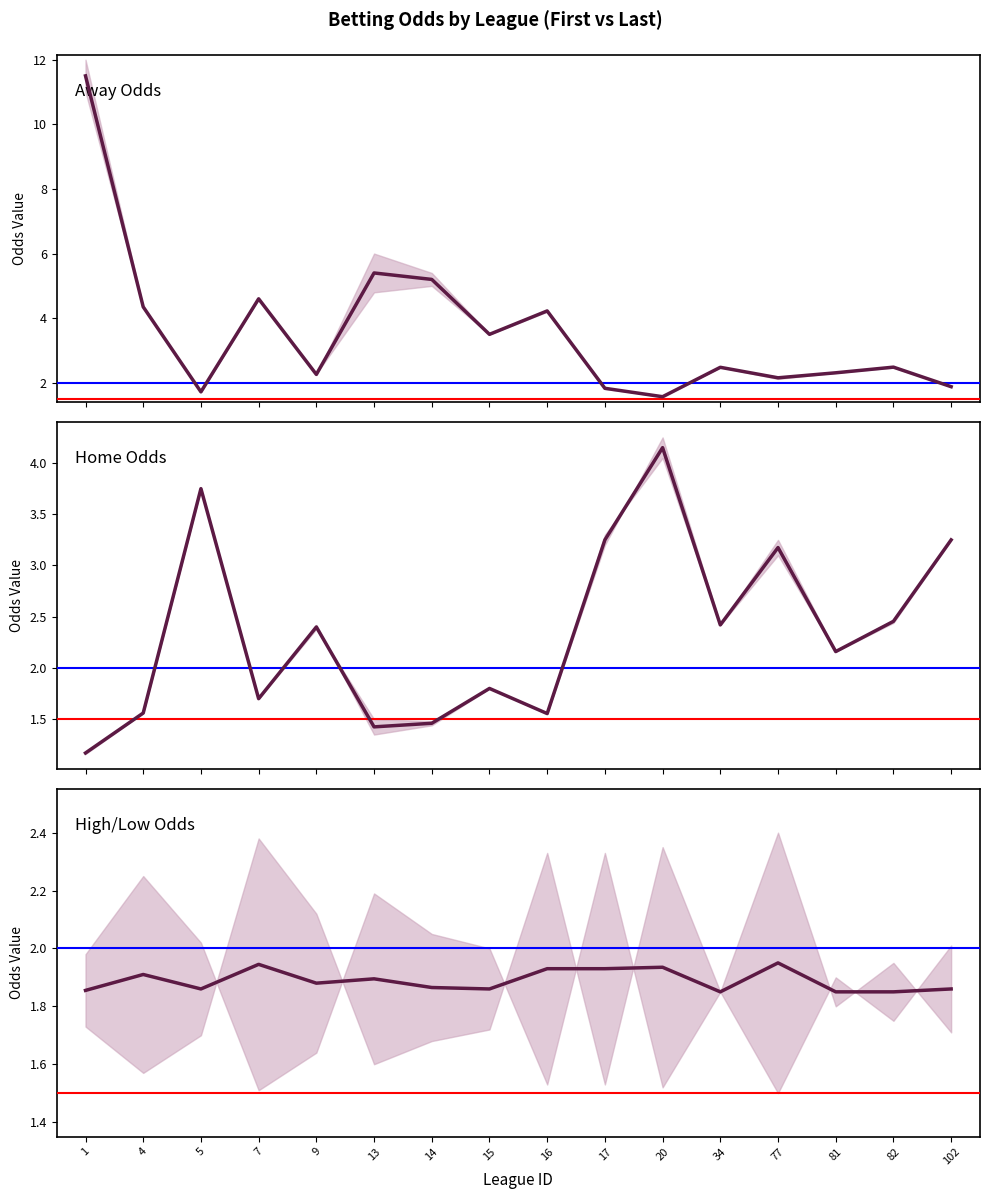

At how many categories does at least one series exceed 11?

1